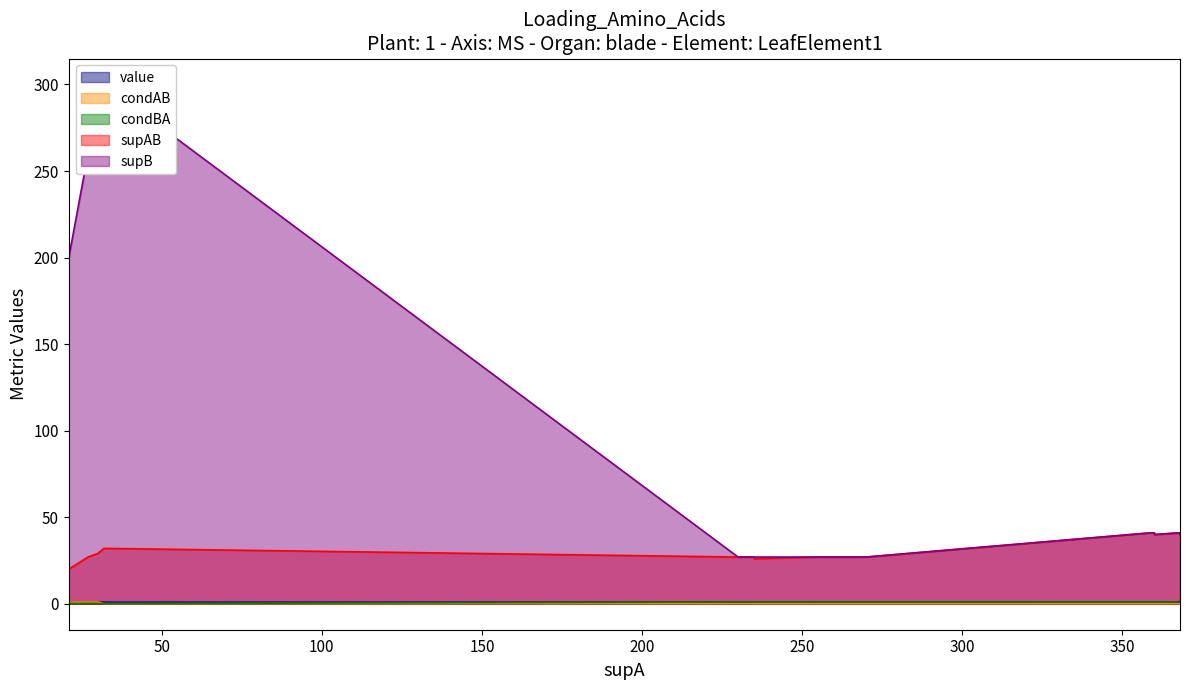

In condAB, how many points are lower than both neighbors (excluding endpoints)?

3